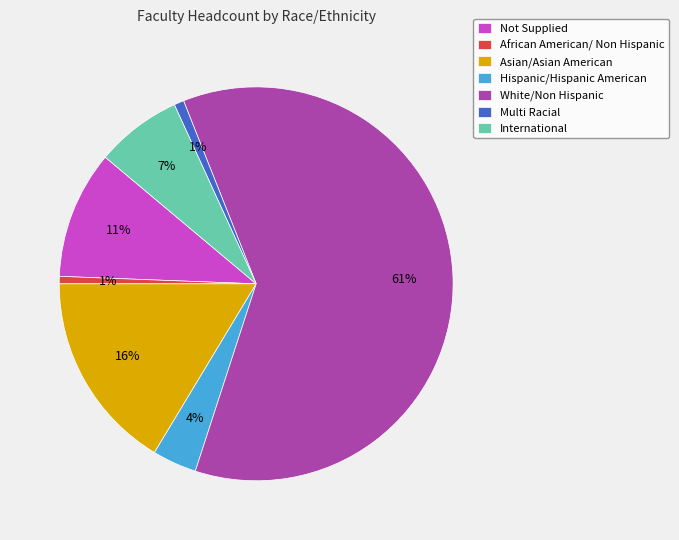

To the nearest percent, what percentage of the pie is International?

7%